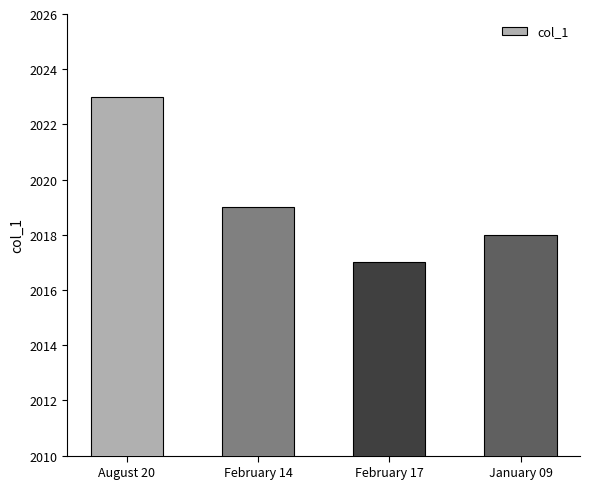

True or false: the data shows 2860 at January 09.

False